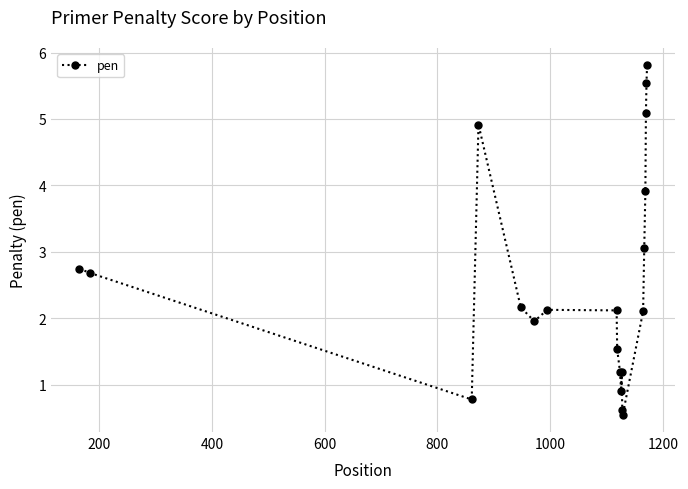

What is the greatest value displayed?

5.8